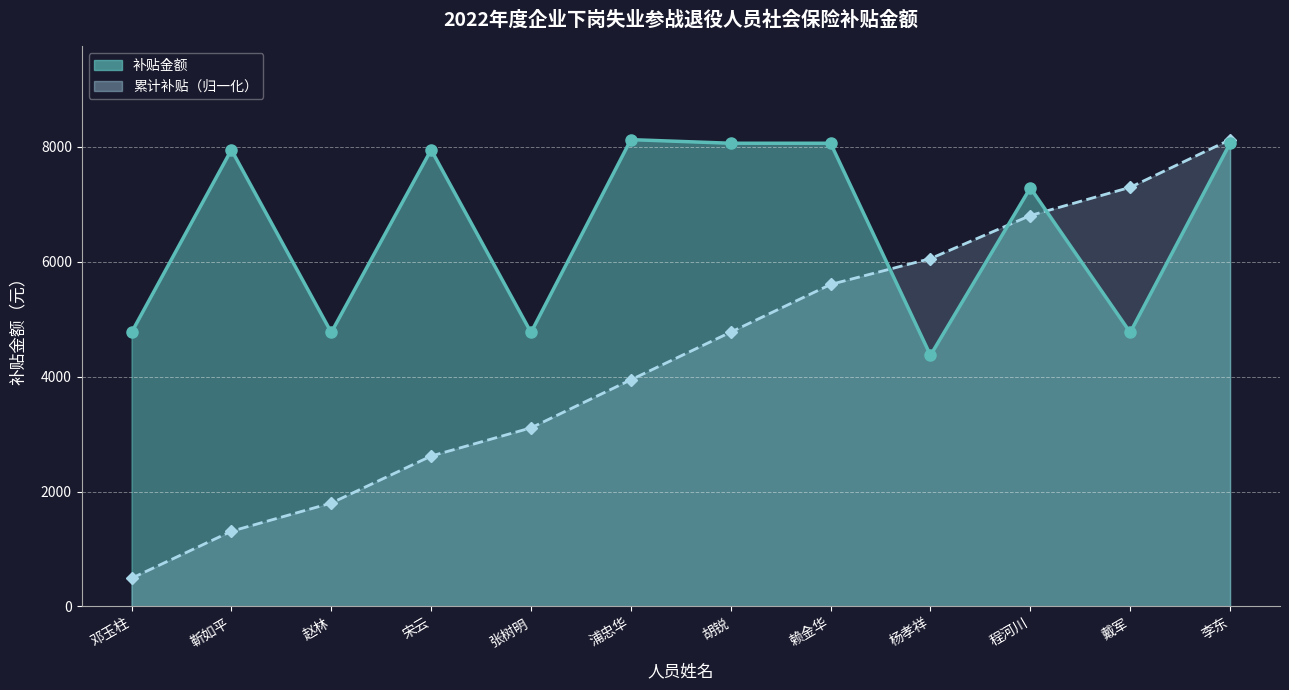

At which label does the data first exceed 7946?

靳如平